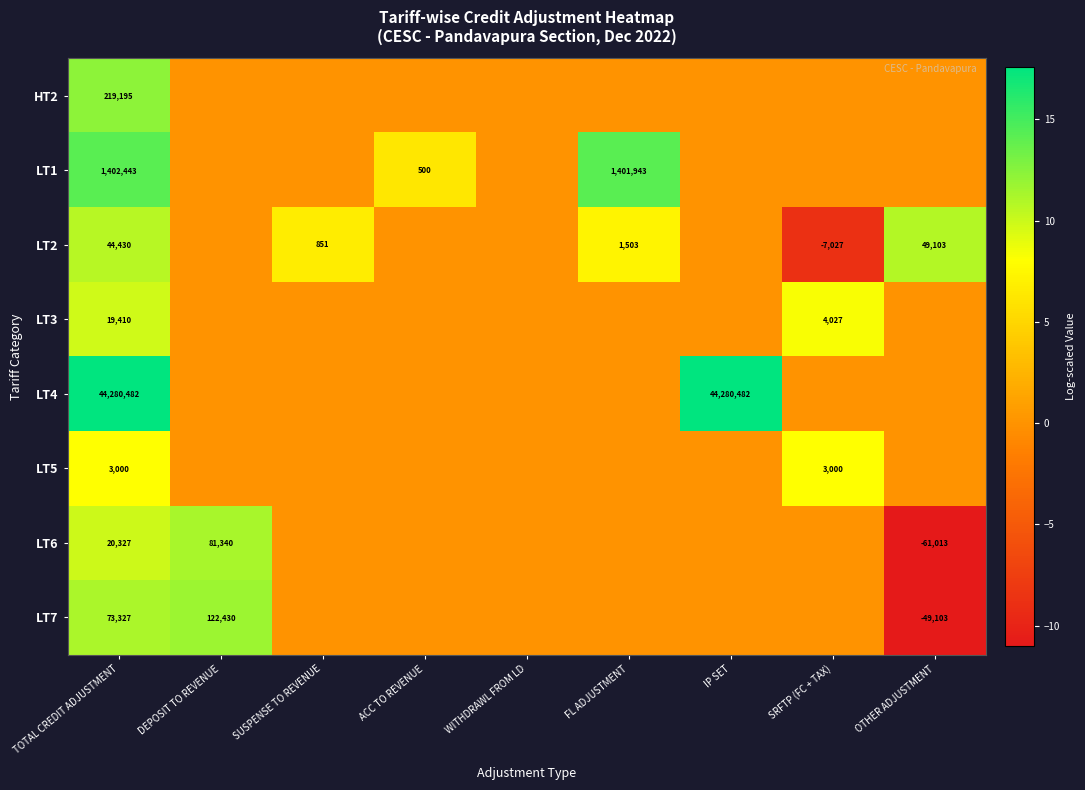

Rank the series at TOTAL CREDIT ADJUSTMENT from lowest to highest value.

LT5, LT3, LT6, LT2, LT7, HT2, LT1, LT4